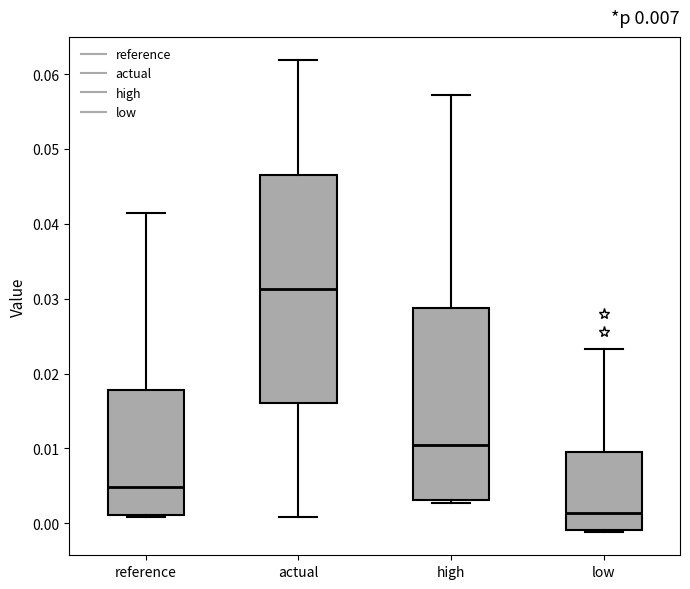

Reading left to right, transcribe this box plot: for each box, give where its median line is, the range the box spans, and where its two whiskers end, as read against the y-axis. The values are not printed on the chart, so give them approximately, as read against the axis.

reference: median 0.005, box 0.001 to 0.018, whiskers 0.001 (just below the box's lower edge) to 0.041
actual: median 0.031, box 0.016 to 0.047, whiskers 0.001 to 0.062
high: median 0.010, box 0.003 to 0.029, whiskers 0.003 (just below the box's lower edge) to 0.057
low: median 0.001, box -0.001 to 0.010, whiskers -0.001 to 0.023